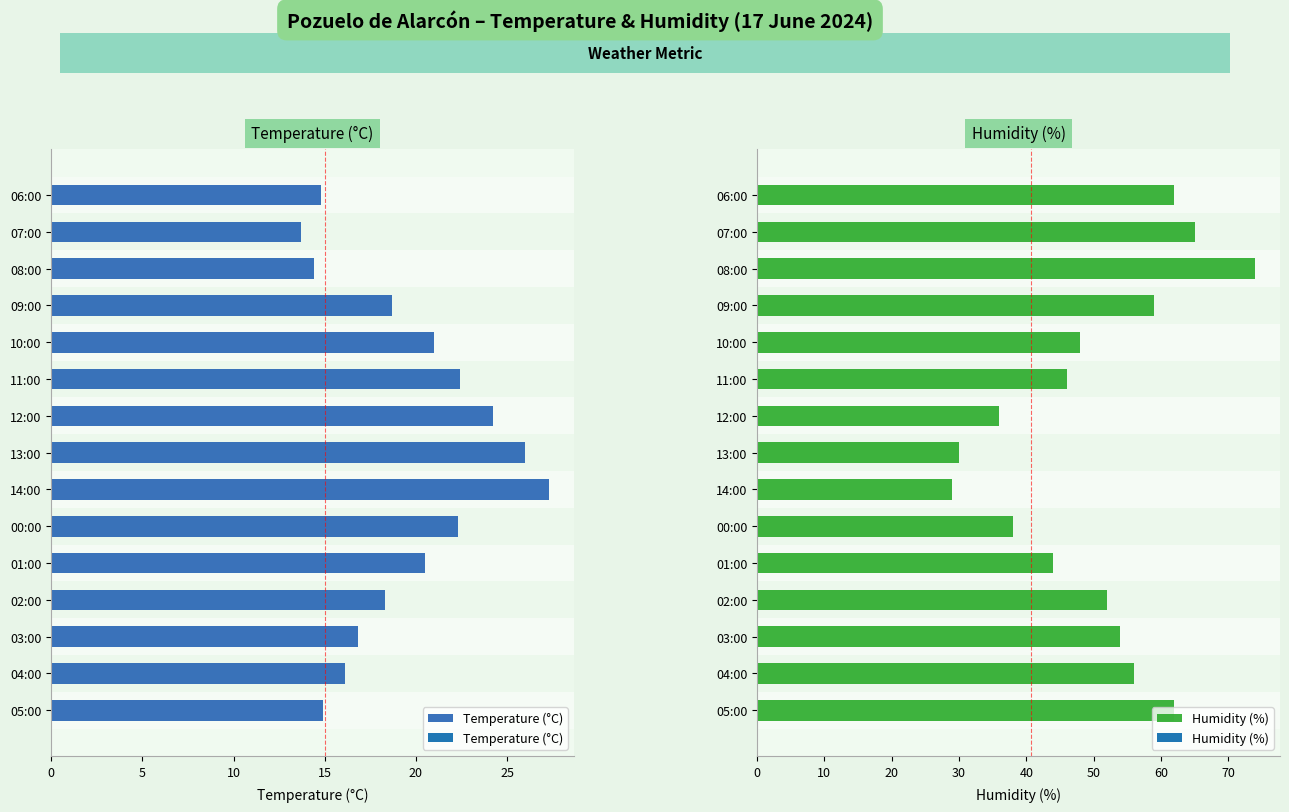

How many data points in Humidity (%) are above 52?

7